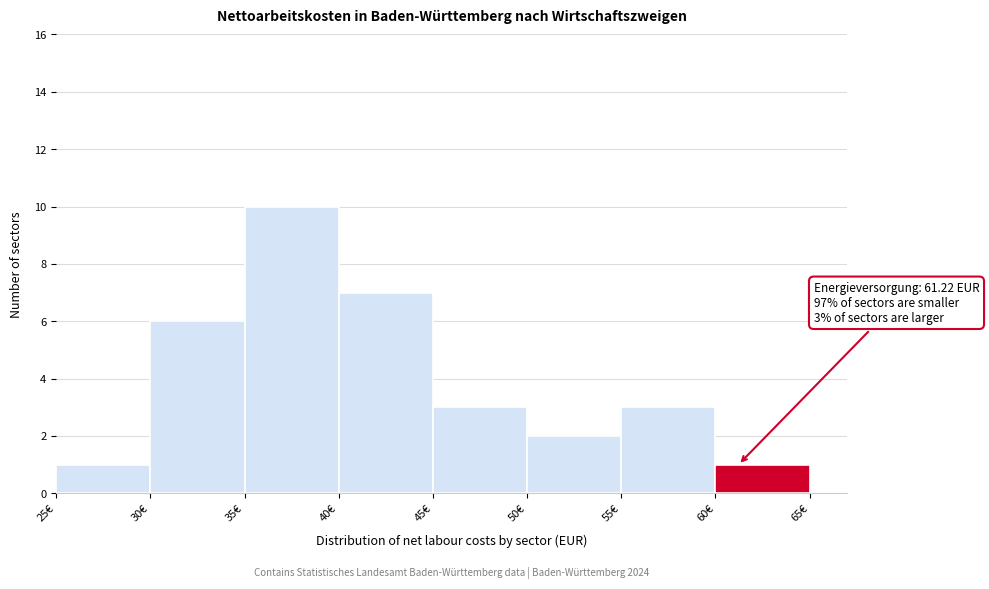

Over which range of the x-axis is the bar tallest?

35 to 40